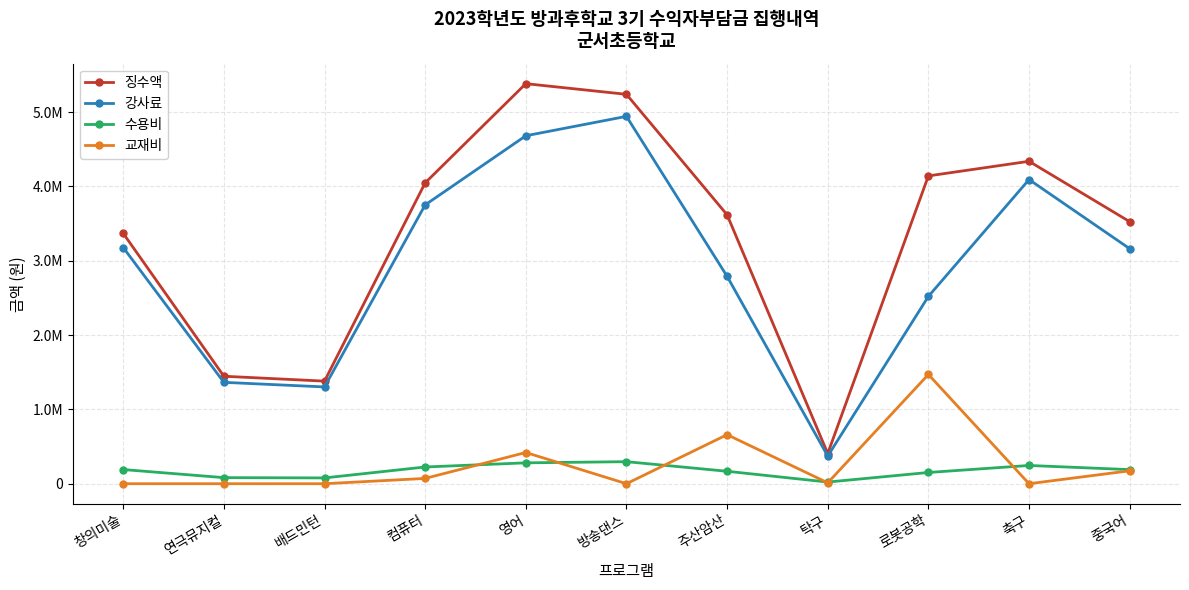

What are all the series names shown in the legend?

징수액, 강사료, 수용비, 교재비